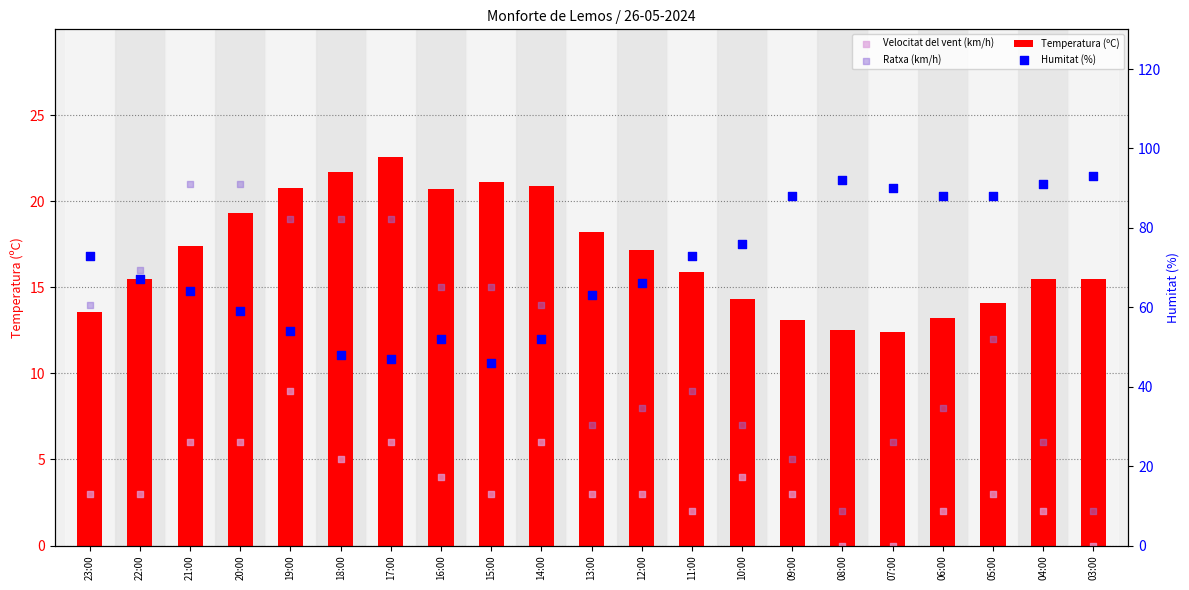

What are all the series names shown in the legend?

Temperatura (ºC), Velocitat del vent (km/h), Ratxa (km/h), Humitat (%)